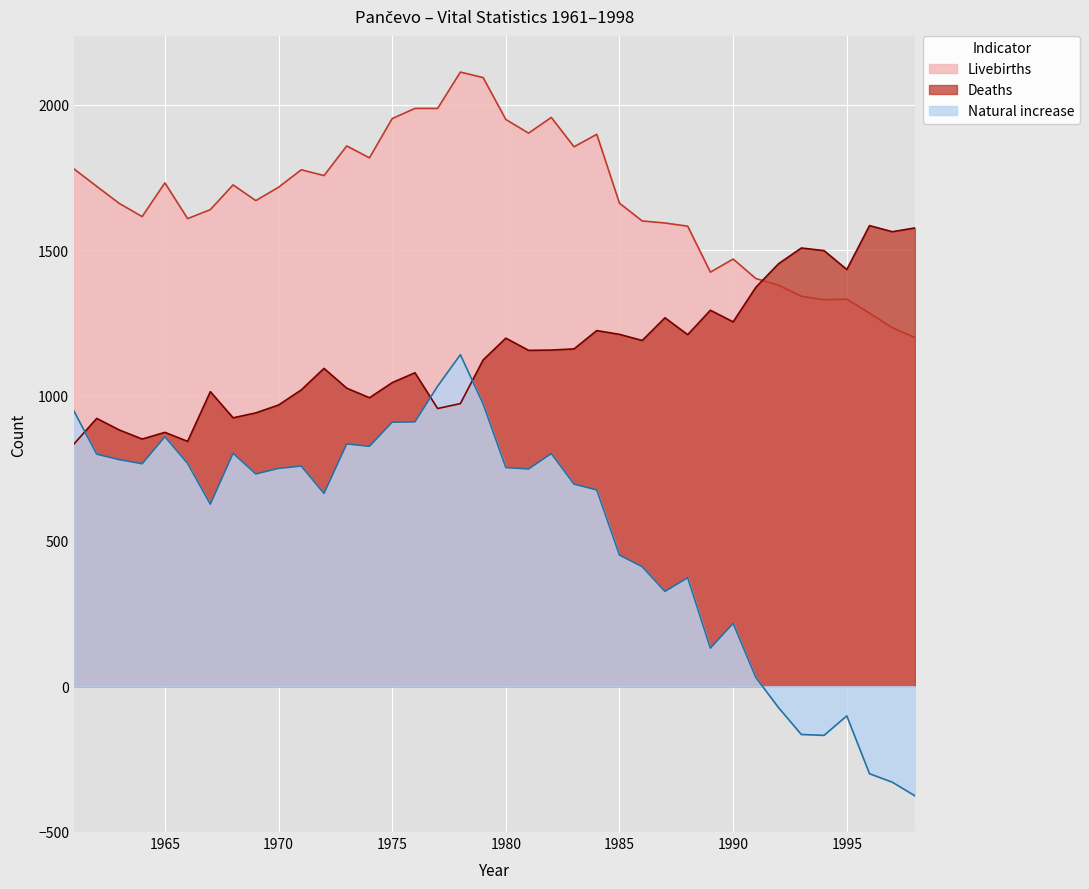

Is the value of Livebirths at 1996 greater than the value of Natural increase at 1962?

Yes